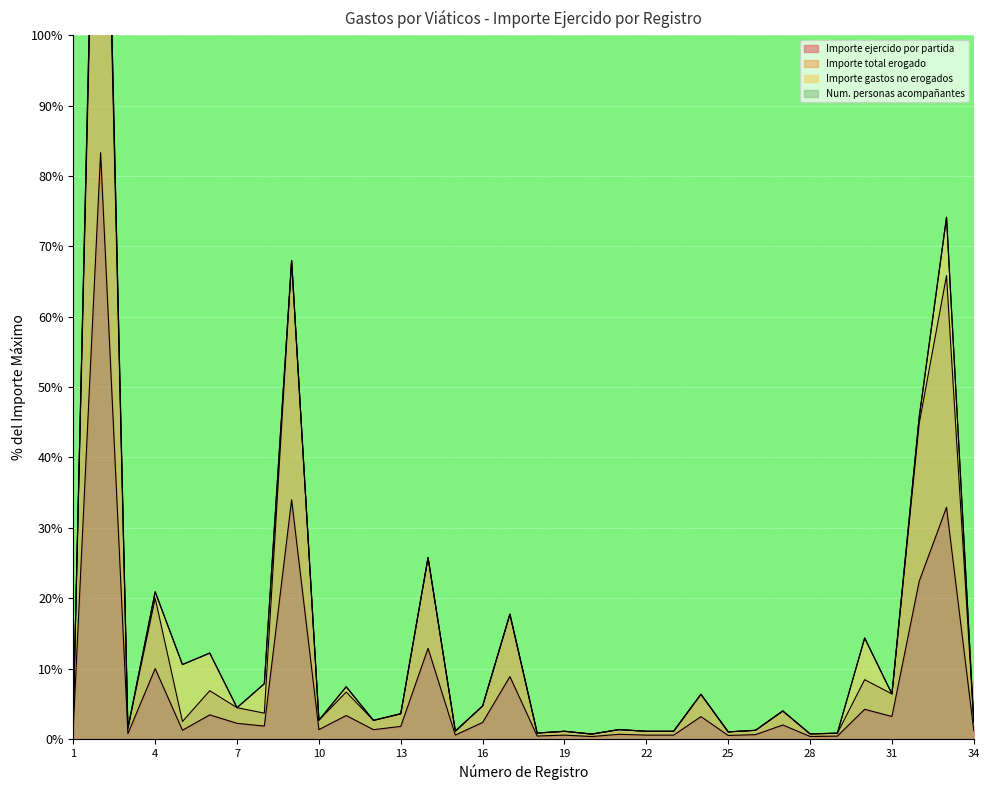

Which category has the highest value in the Importe total erogado series?

2